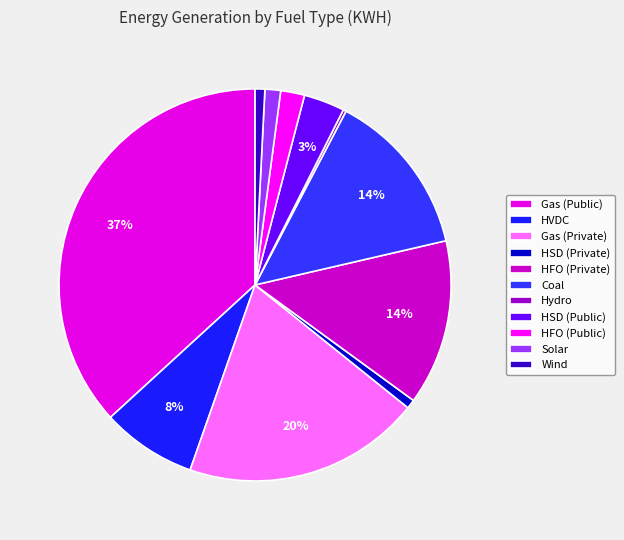

What percentage is NOT represented by Solar?

98.7%